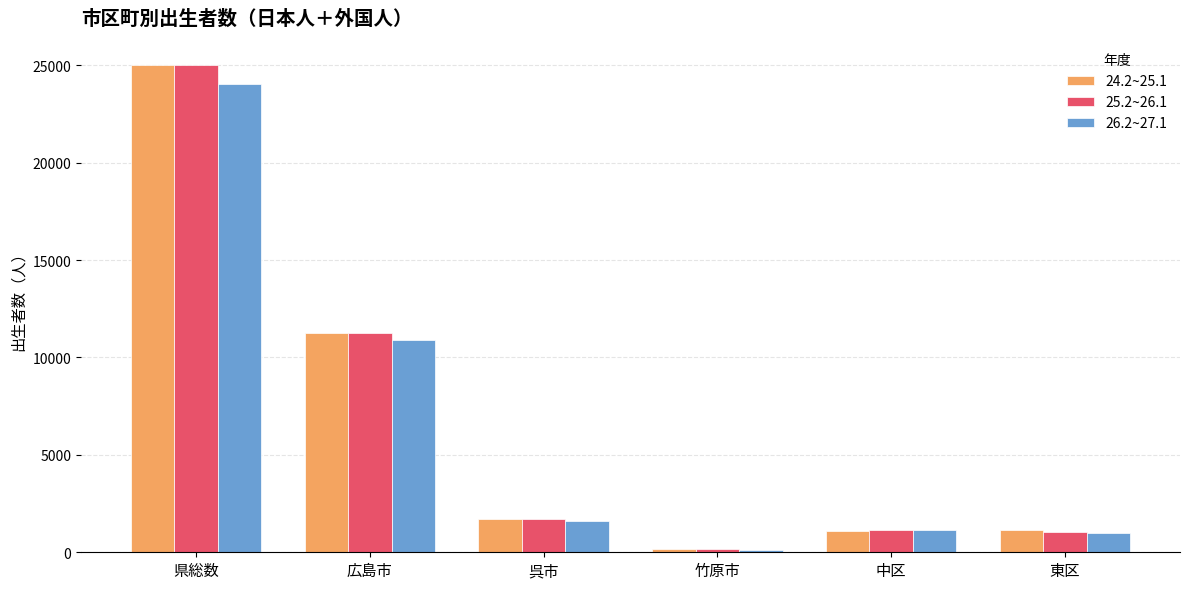

How many categories are shown in the chart?

6